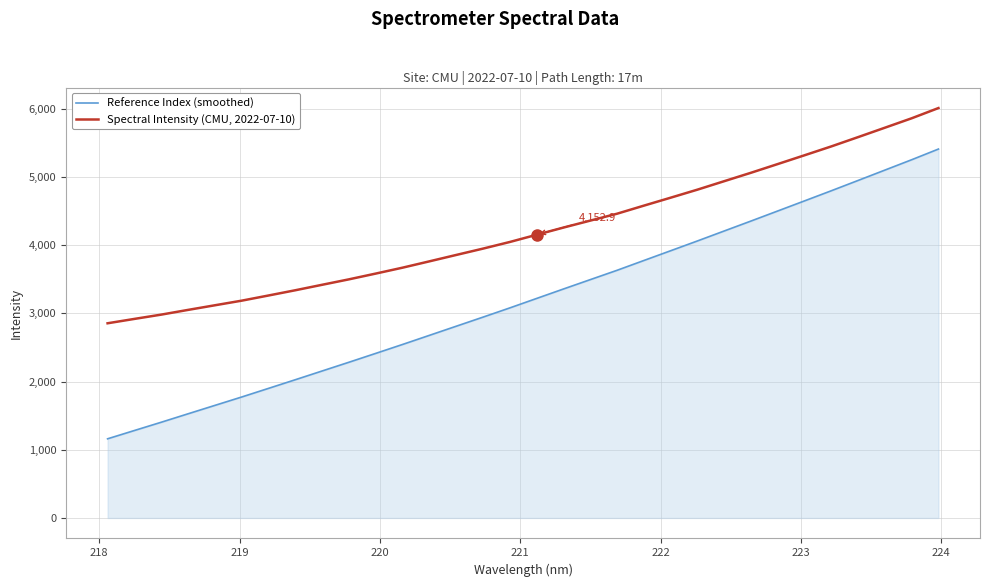

True or false: Reference Index (smoothed) and Spectral Intensity (CMU, 2022-07-10) cross at least once.

False